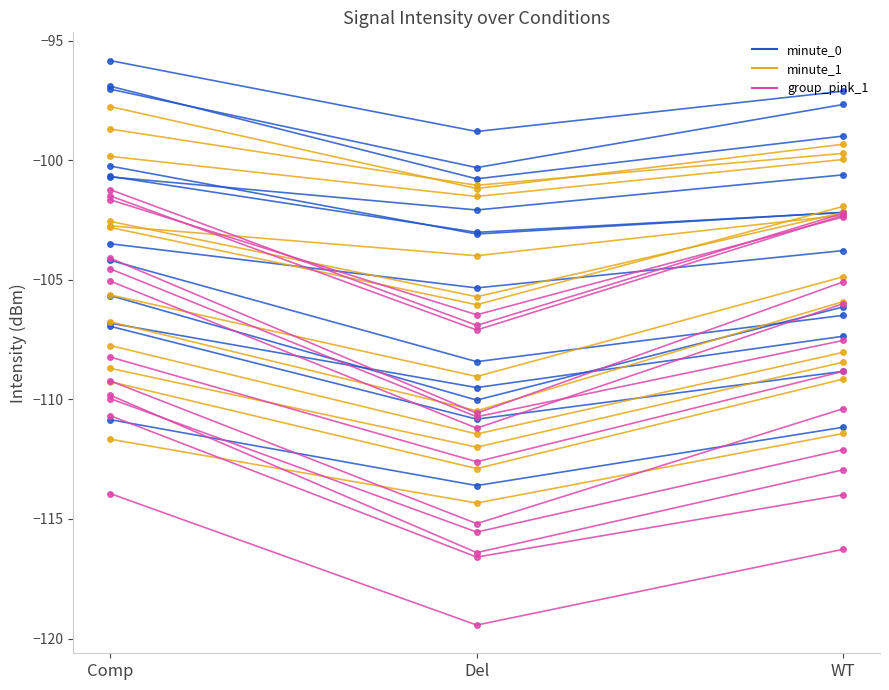

What are all the series names shown in the legend?

minute_0, minute_1, group_pink_1